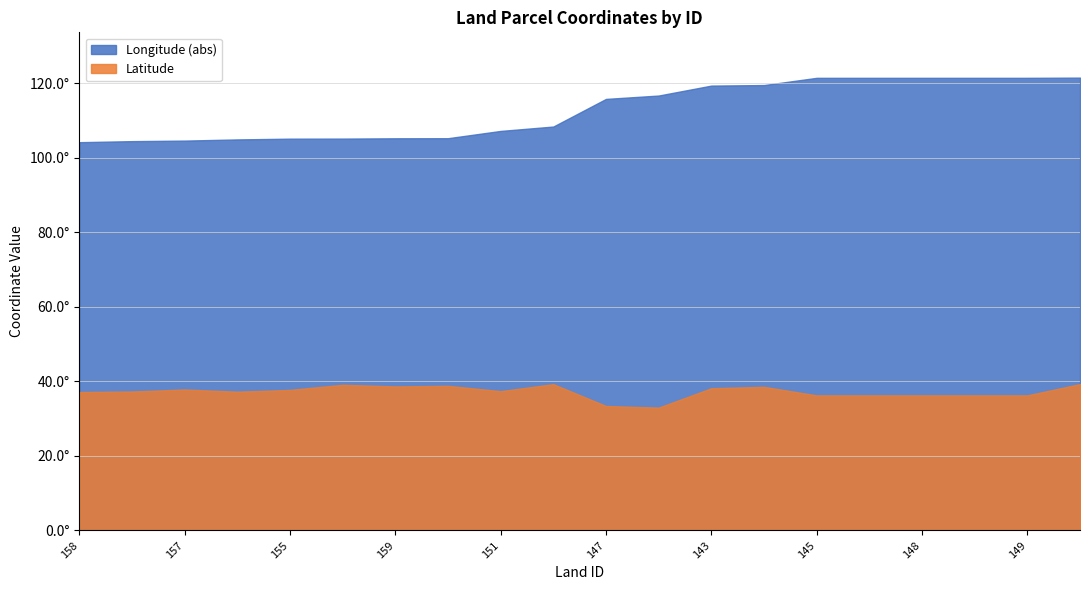

The Longitude series shows -186.6 at 144. True or false?

False